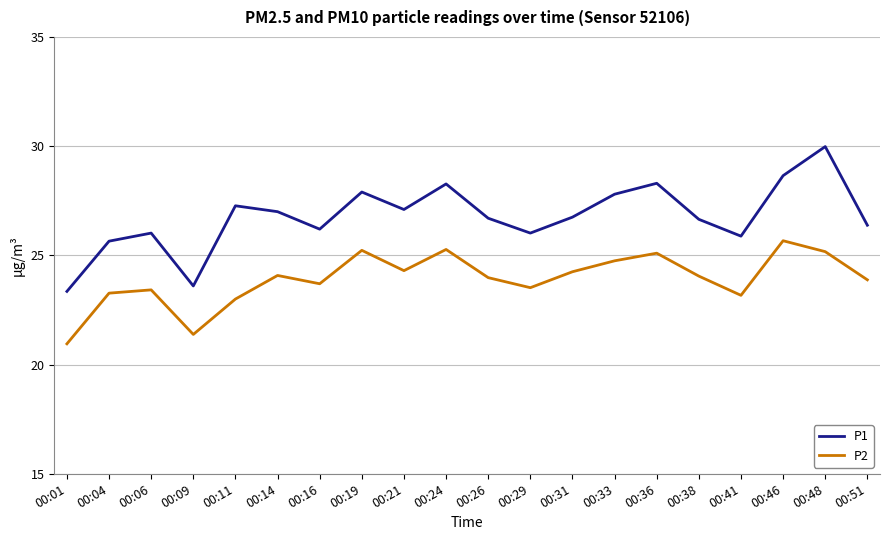

Does the chart have visible grid lines?

Yes